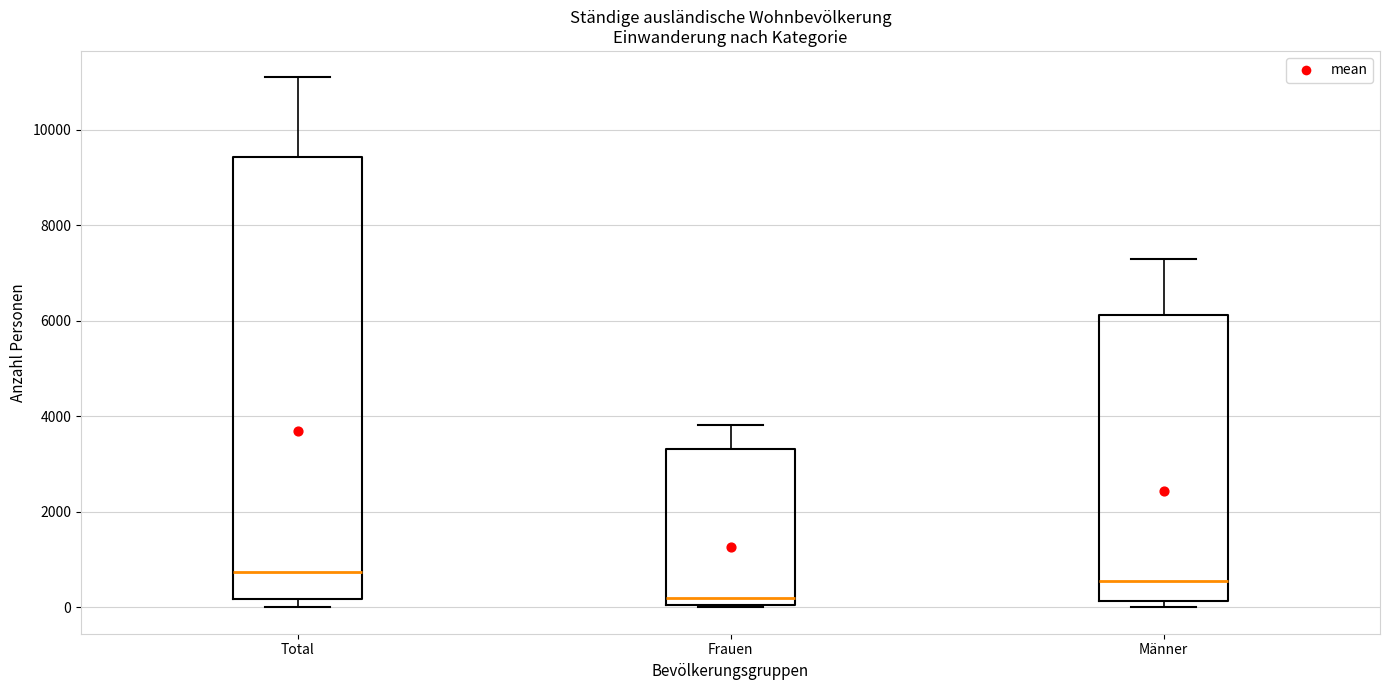

Where does the upper whisker of the box for Total end on the y-axis? The values are not printed on the chart, so give them approximately, as read against the axis.

11000